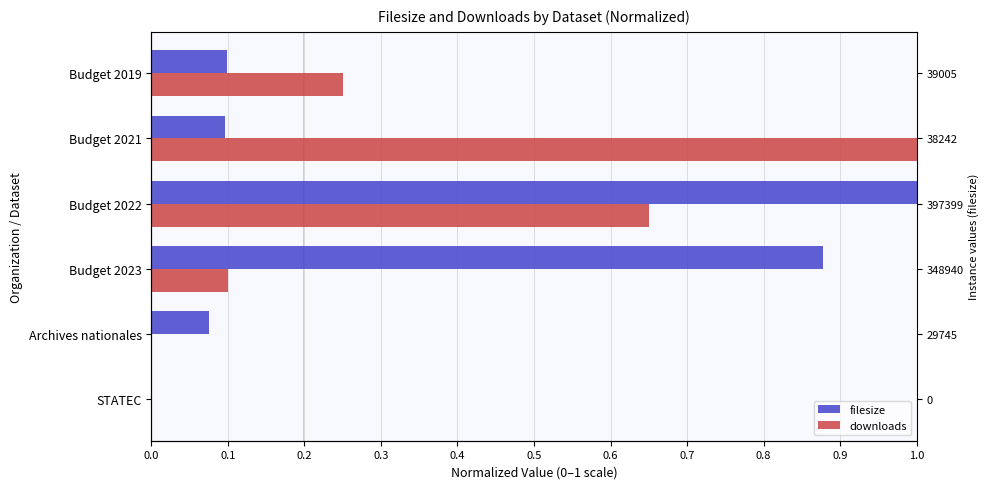

Rank the series by their maximum value, from lowest to highest.

filesize, downloads